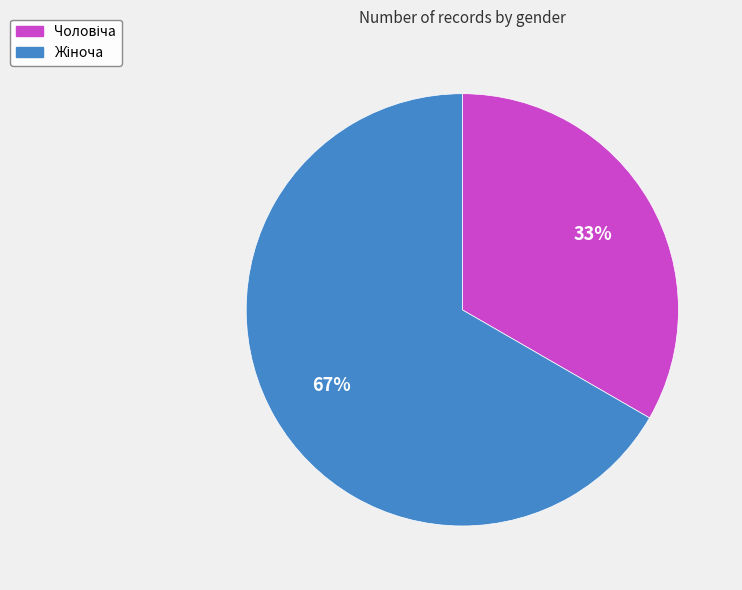

To the nearest percent, what is the average slice percentage?

50%